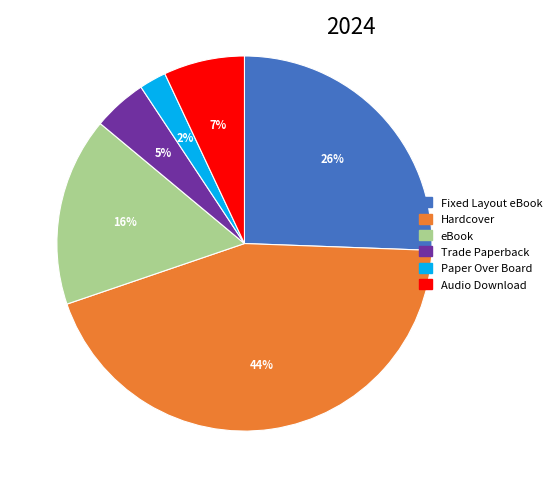

How many slices are in this pie chart?

6